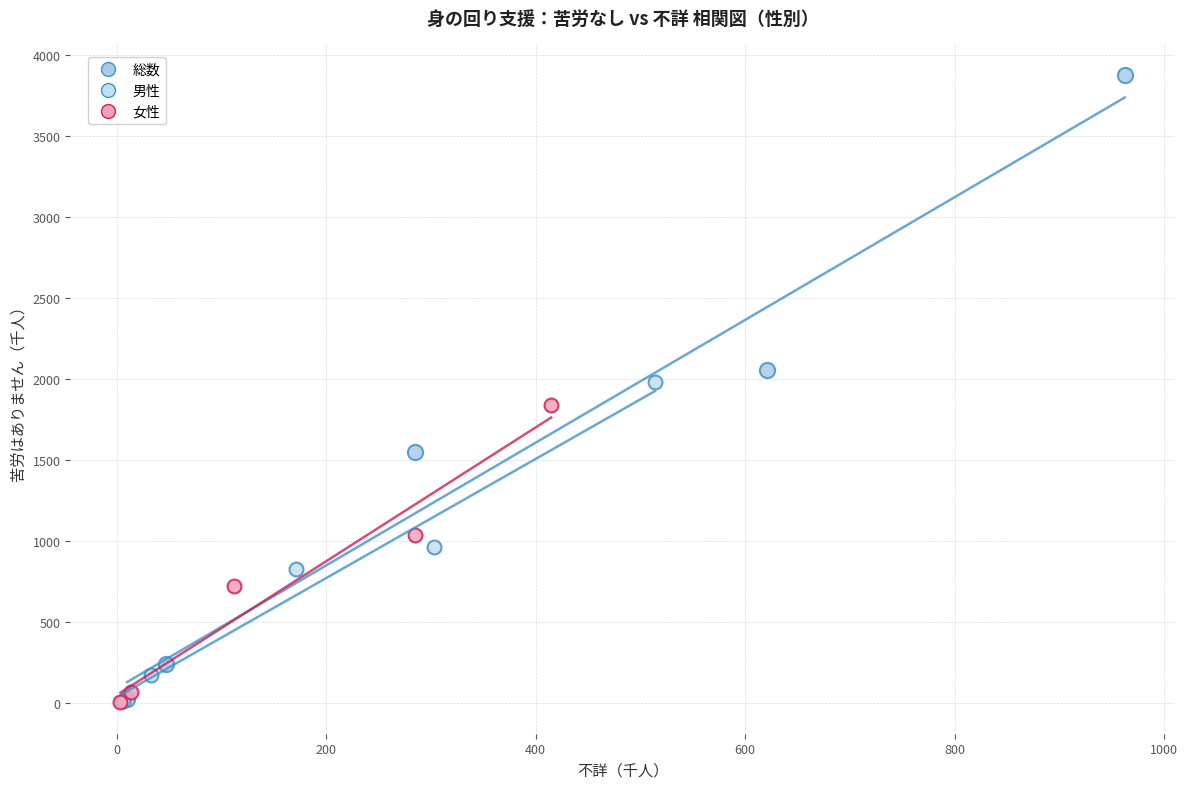

Which series reaches the maximum Y coordinate?

総数